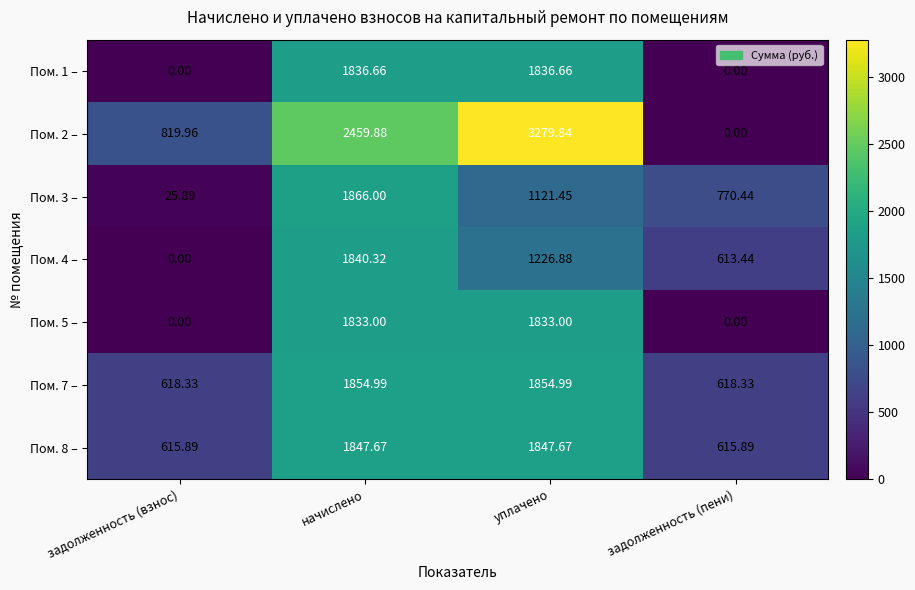

Which category has the highest value across all series?

уплачено